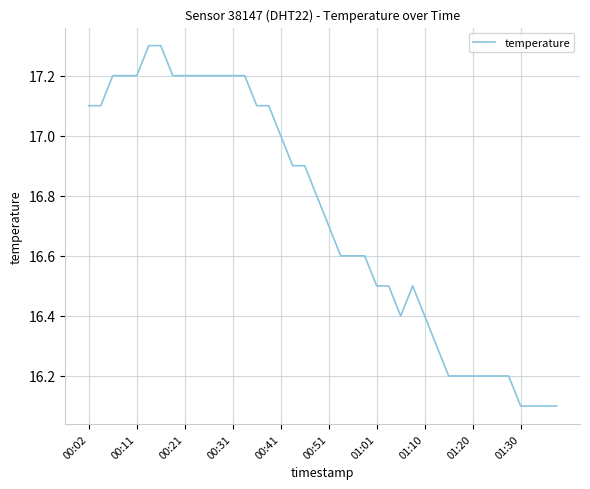

What is the minimum value shown in the chart?

16.1